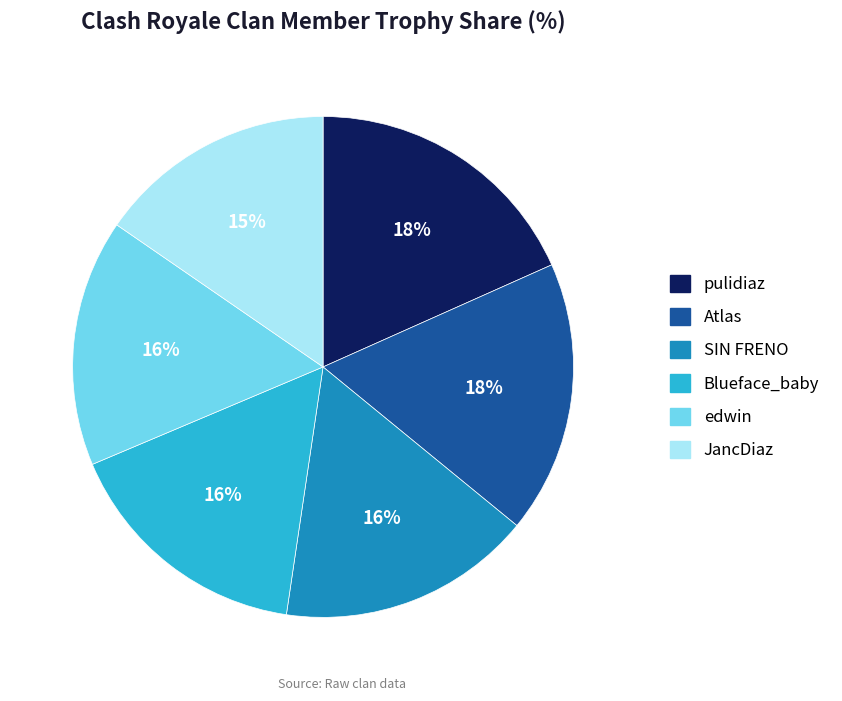

How many slices are in this pie chart?

6